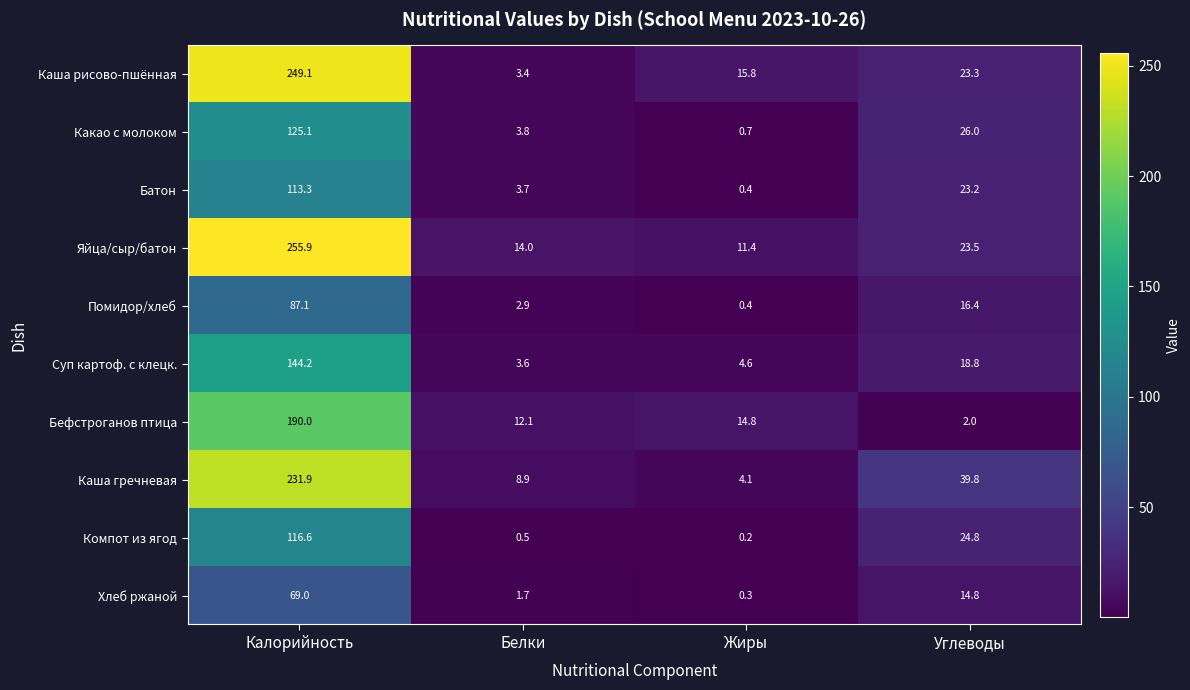

What is the difference between the highest and lowest values at Белки?

13.5